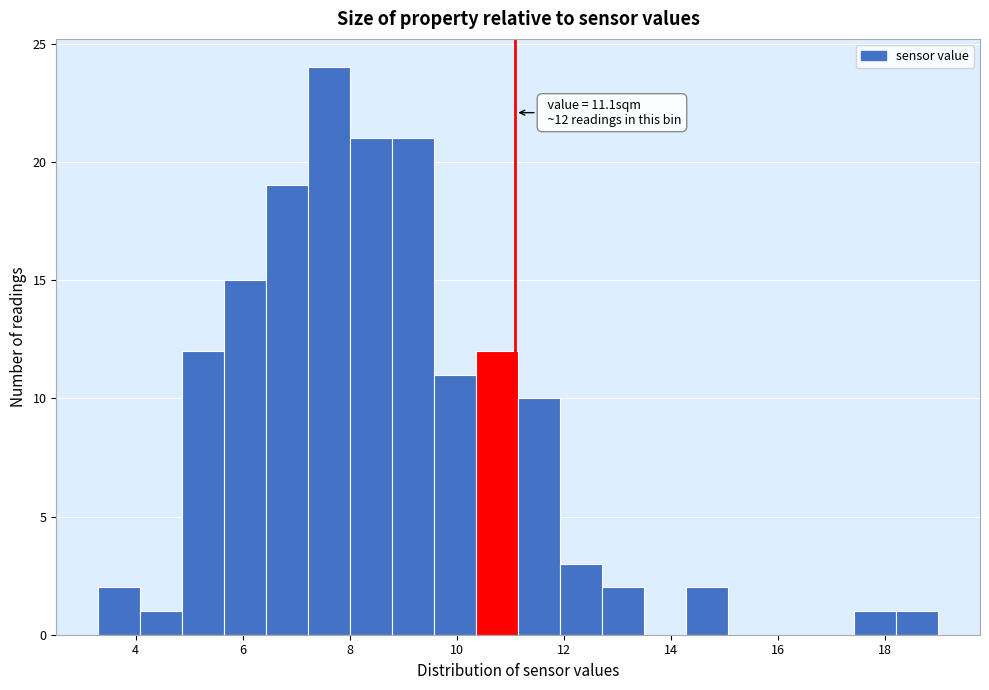

Read against the x-axis, roughly where is the centre of the tallest bar?

7.6